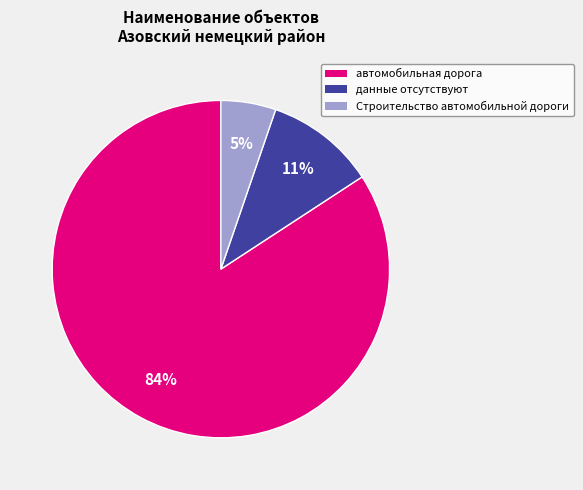

How many segments does this pie chart have?

3